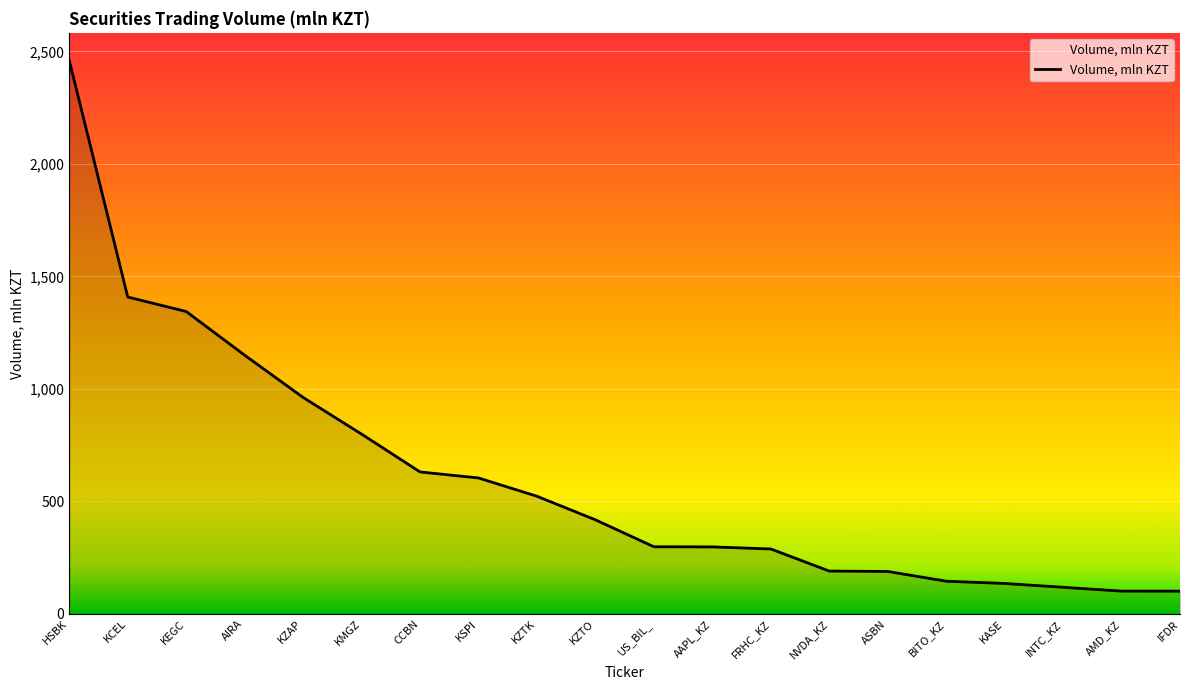

How many series are shown in this chart?

1